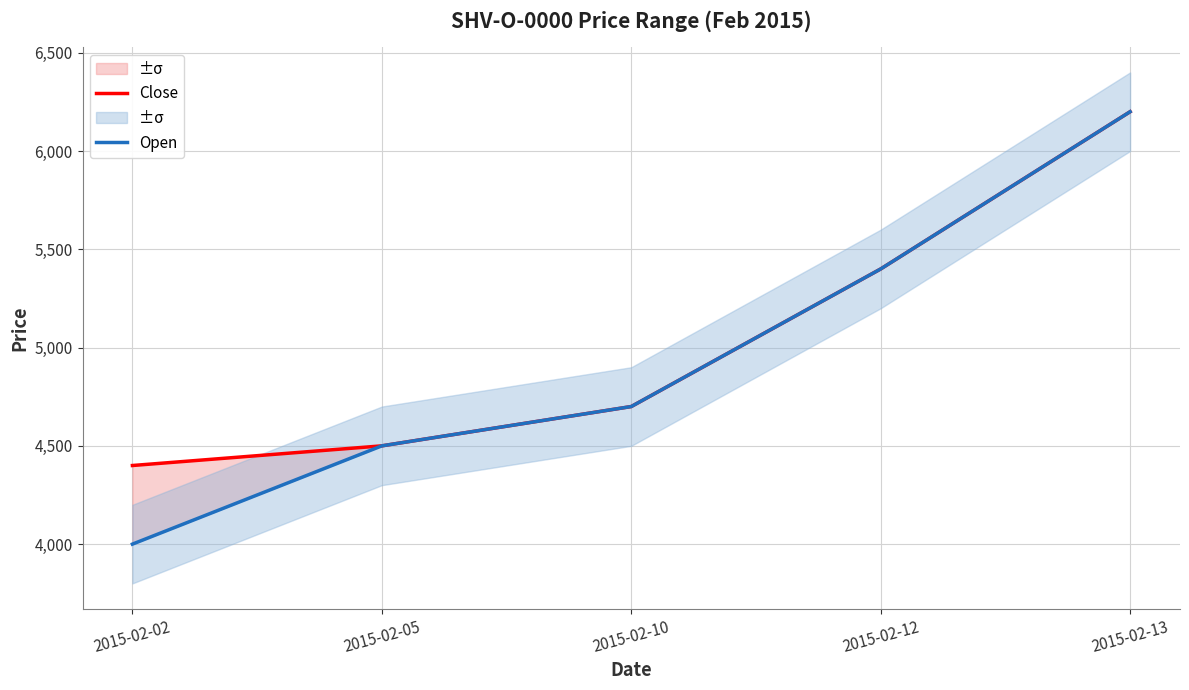

How many data points in Open are above 4700?

2